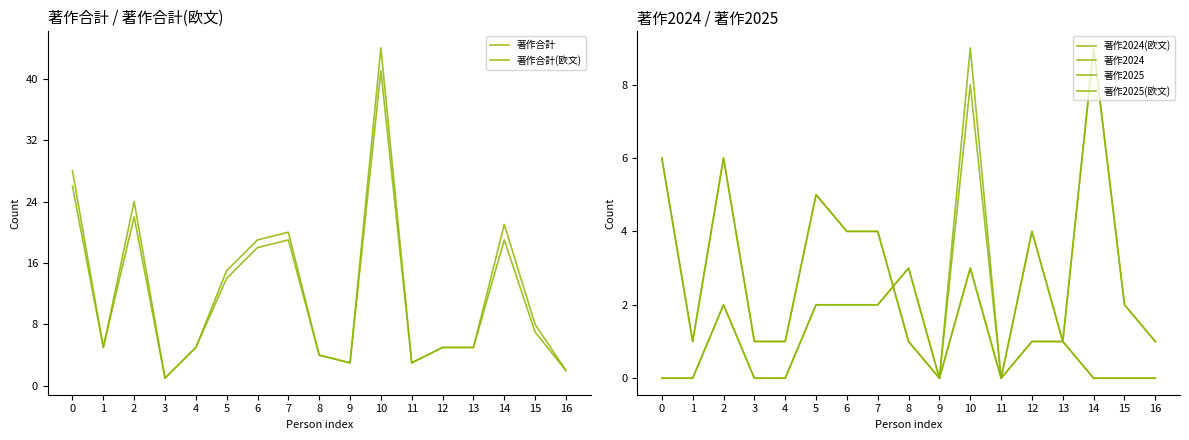

Reading right to left, list all the values displayed in this chart.

著作合計: 2	8	21	5	5	3	44	3	4	20	19	15	5	1	24	5	28
著作合計(欧文): 2	7	19	5	5	3	41	3	4	19	18	14	5	1	22	5	26
著作2024(欧文): 1	2	9	1	4	0	8	0	1	4	4	5	1	1	6	1	6
著作2024: 1	2	9	1	4	0	9	0	1	4	4	5	1	1	6	1	6
著作2025: 0	0	0	1	1	0	3	0	3	2	2	2	0	0	2	0	0
著作2025(欧文): 0	0	0	1	1	0	3	0	3	2	2	2	0	0	2	0	0